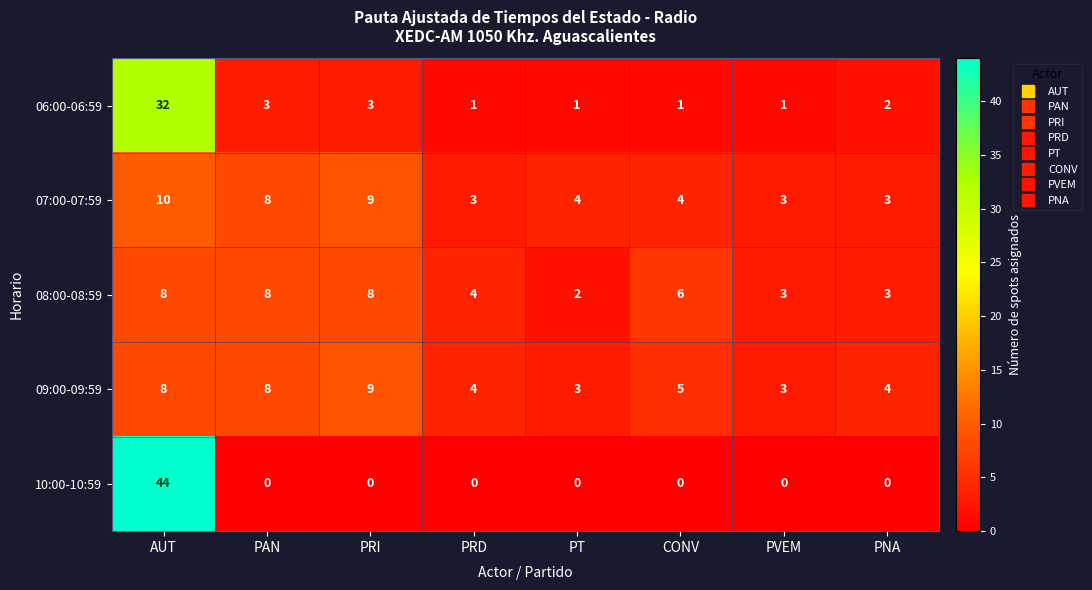

The 08:00-08:59 series shows 3 at PNA. True or false?

True